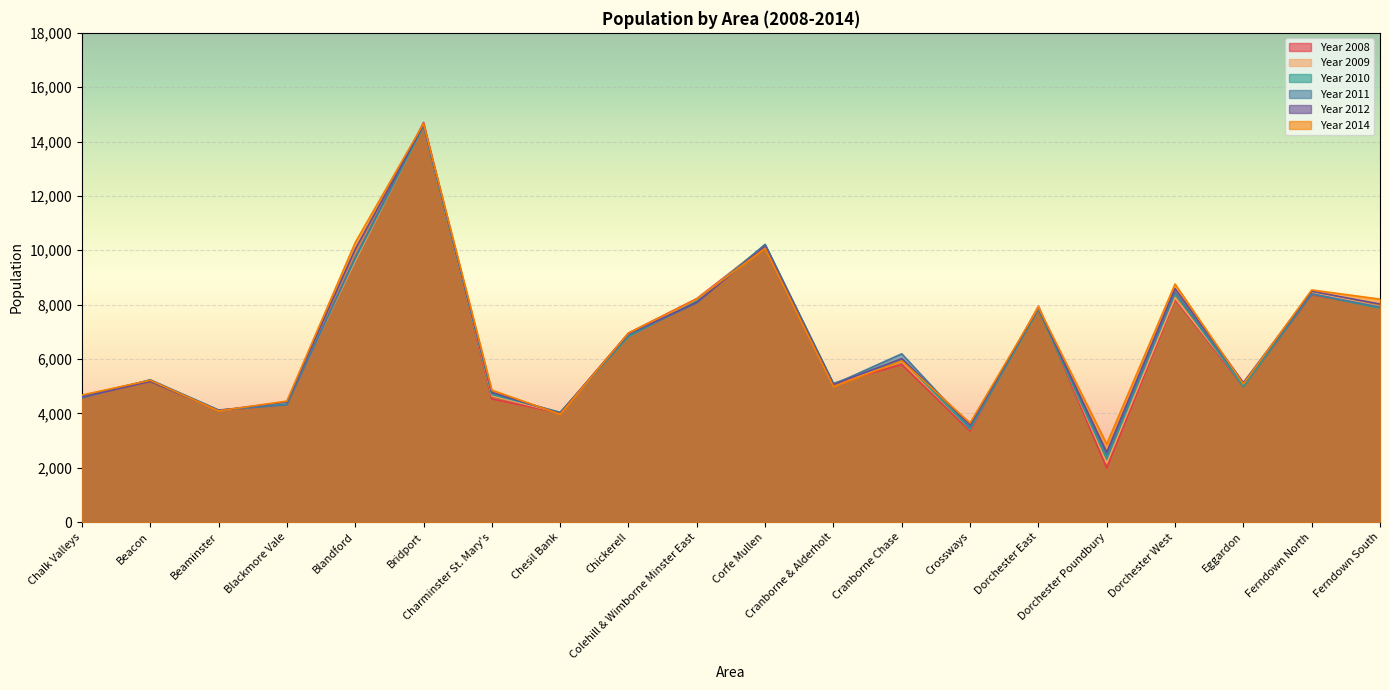

What is the difference between the maximum and second lowest values in the Year 2008 series?

11353